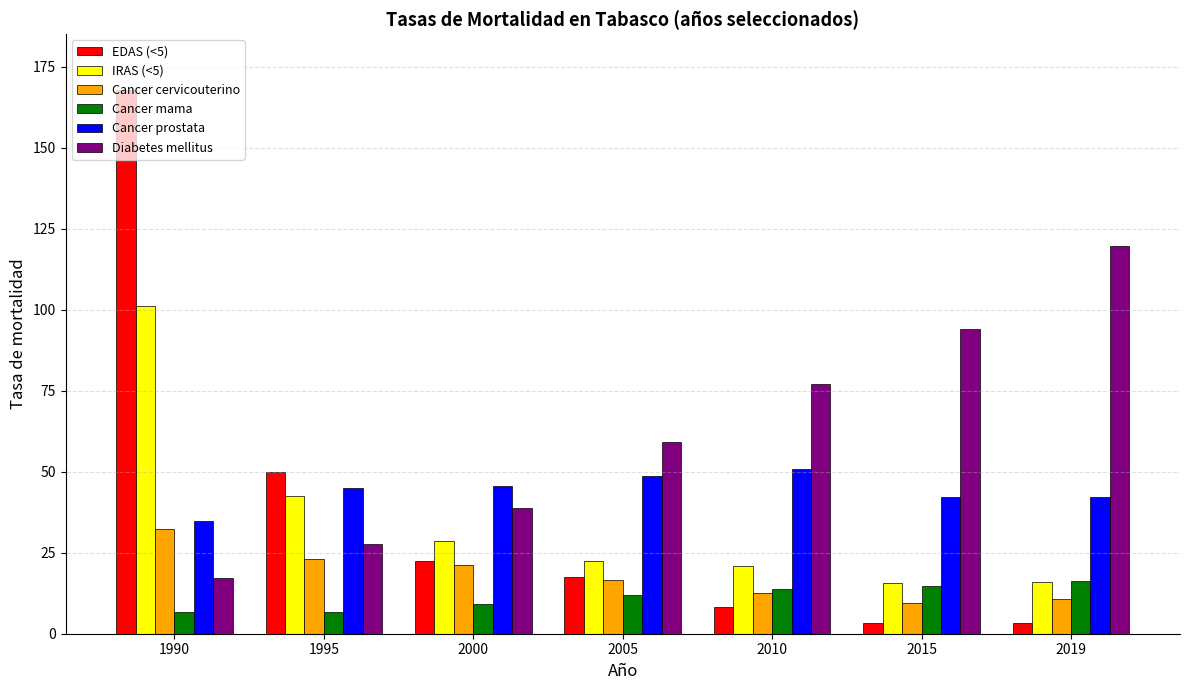

What is the difference between the highest and lowest values at 2010?

69.0